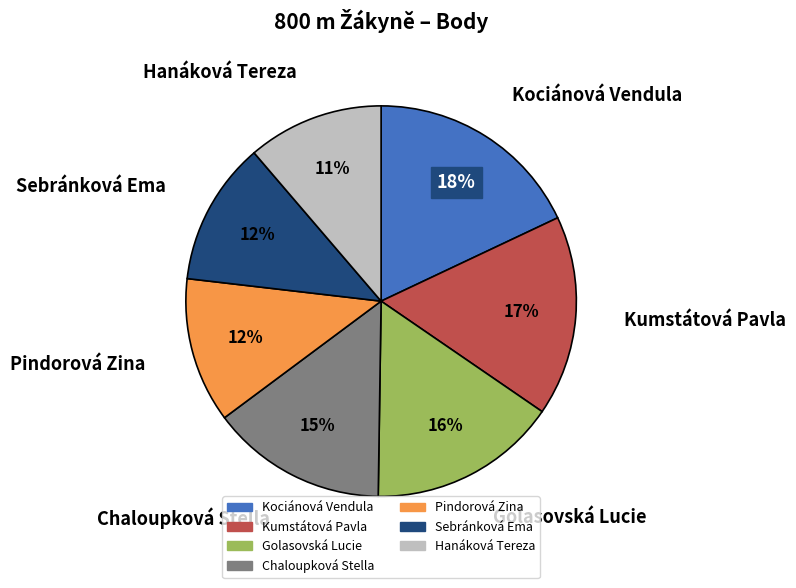

True or false: Hanáková Tereza accounts for 11% of the total.

True